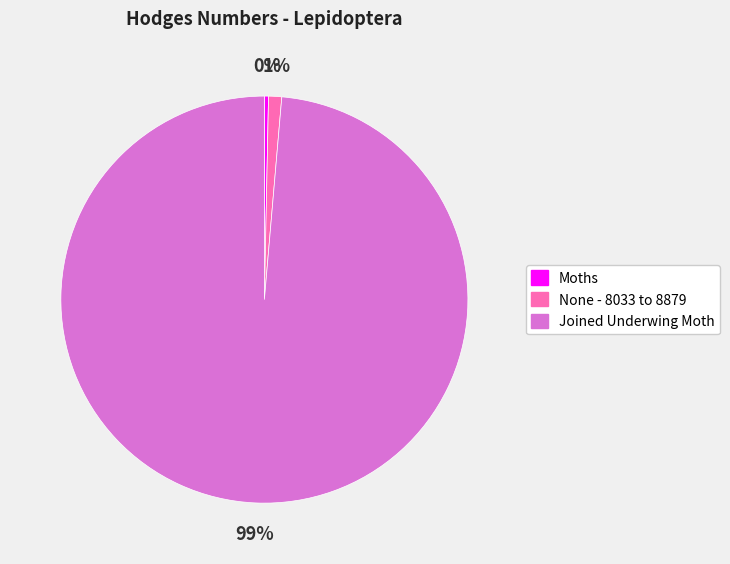

Which slice represents more than half of the pie?

Joined Underwing Moth